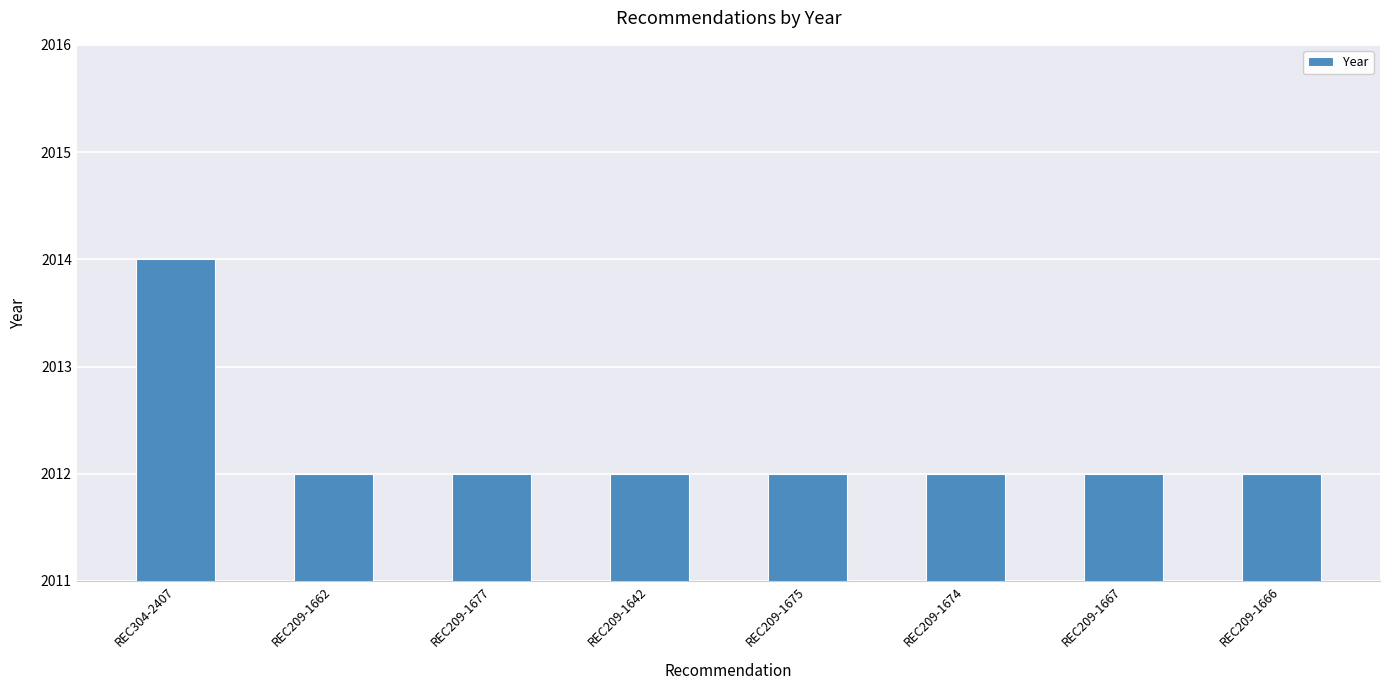

Is it true that the value at REC209-1662 is 888?

False